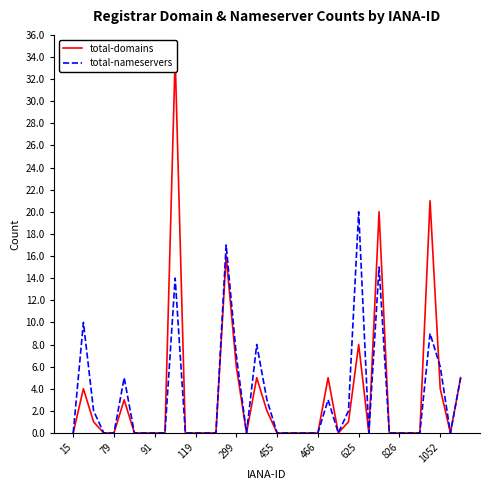

How many intersections are there between total-domains and total-nameservers?

1